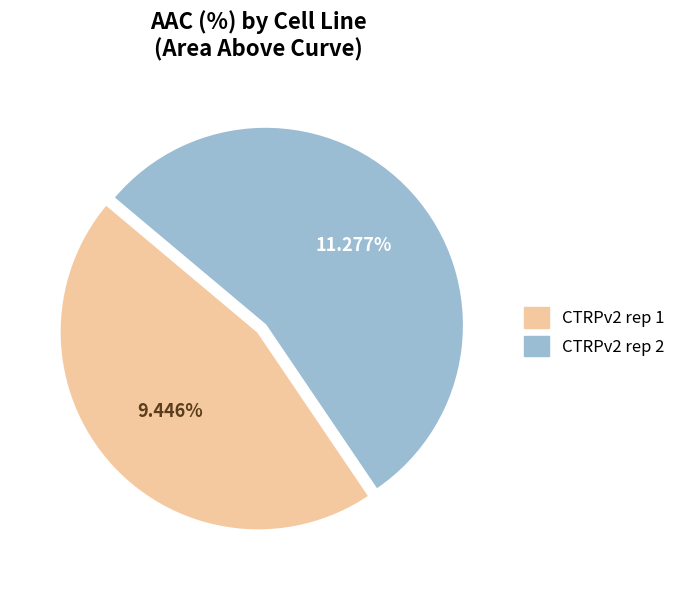

Does CTRPv2 rep 1 account for over 50% of the chart?

No